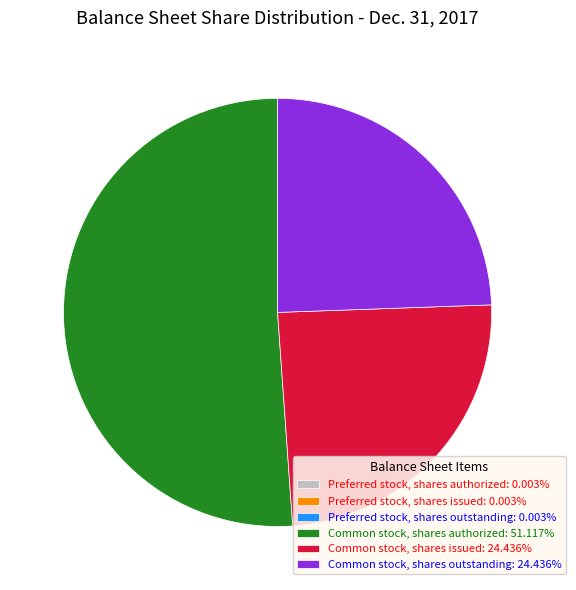

Is there any slice that represents more than half of the pie?

Yes